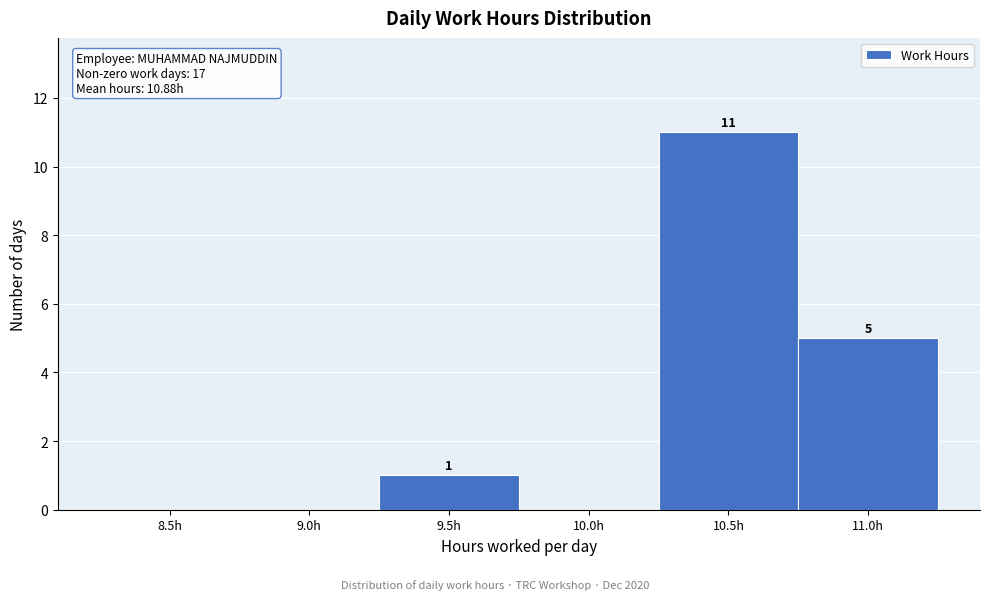

Reading left to right, extract all data points from this chart.

8.5h=0	9.0h=0	9.5h=1	10.0h=0	10.5h=11	11.0h=5